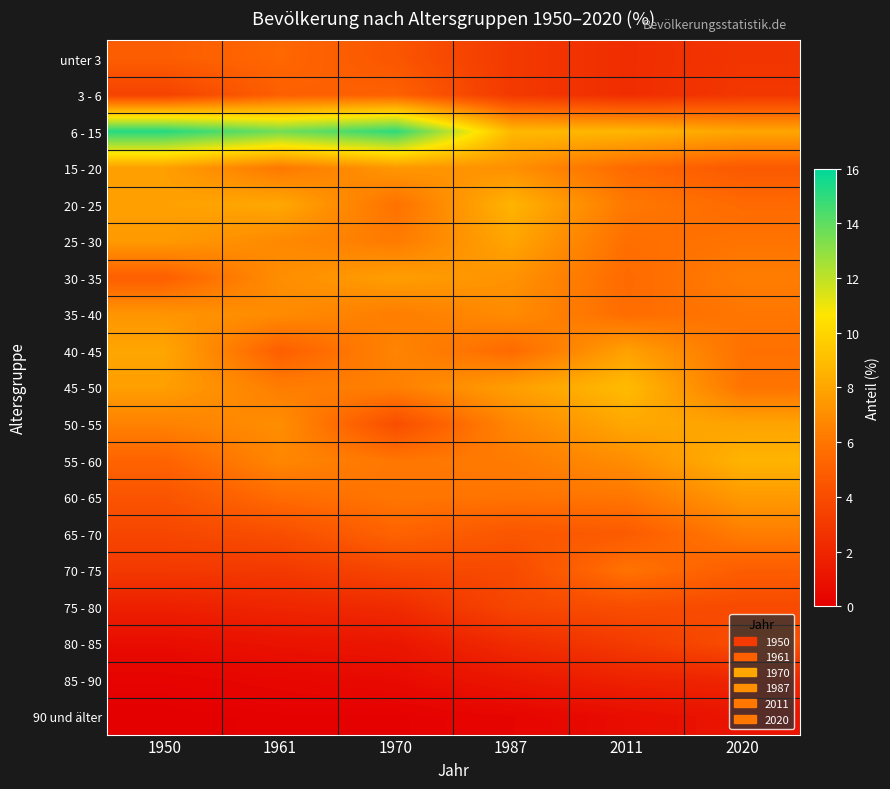

What is the maximum value shown in the chart?

15.2